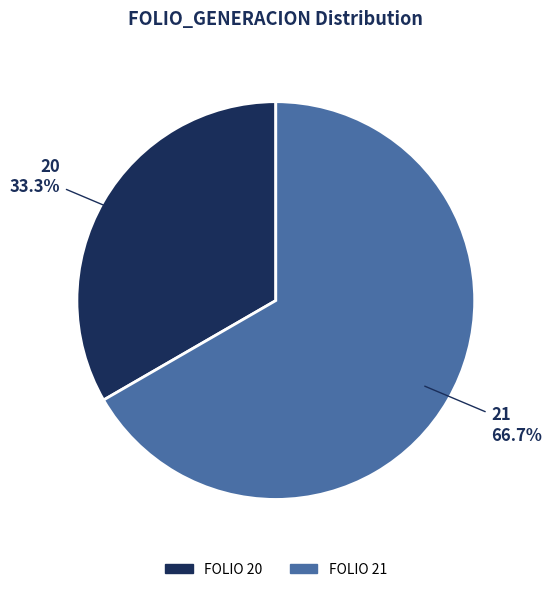

Count the number of slices in the pie.

2